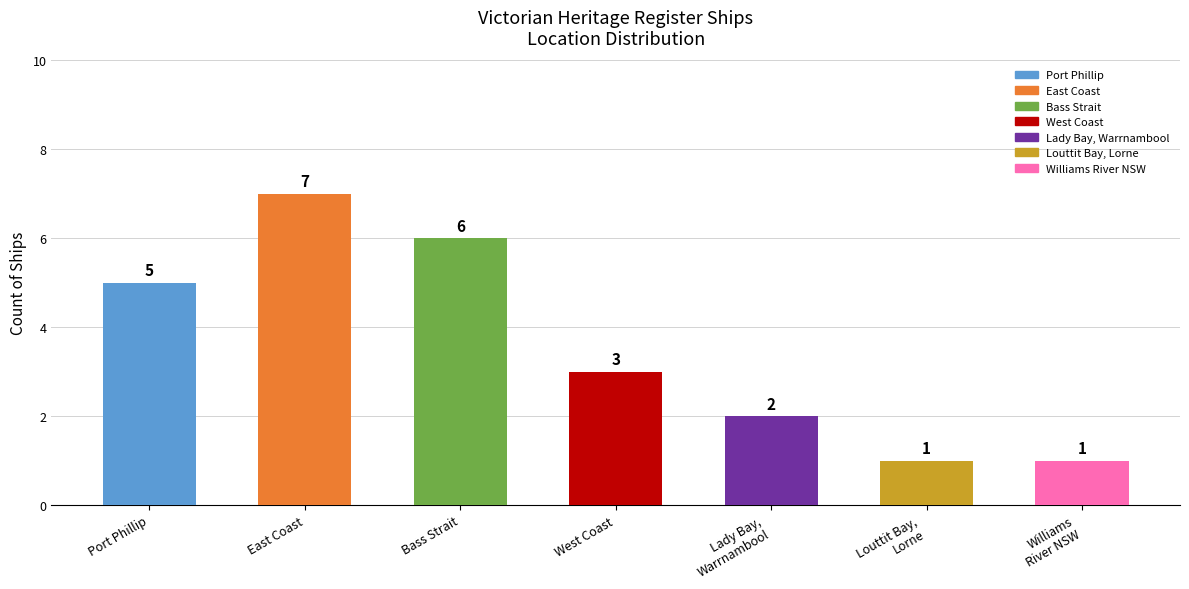

Are the bars horizontal?

No